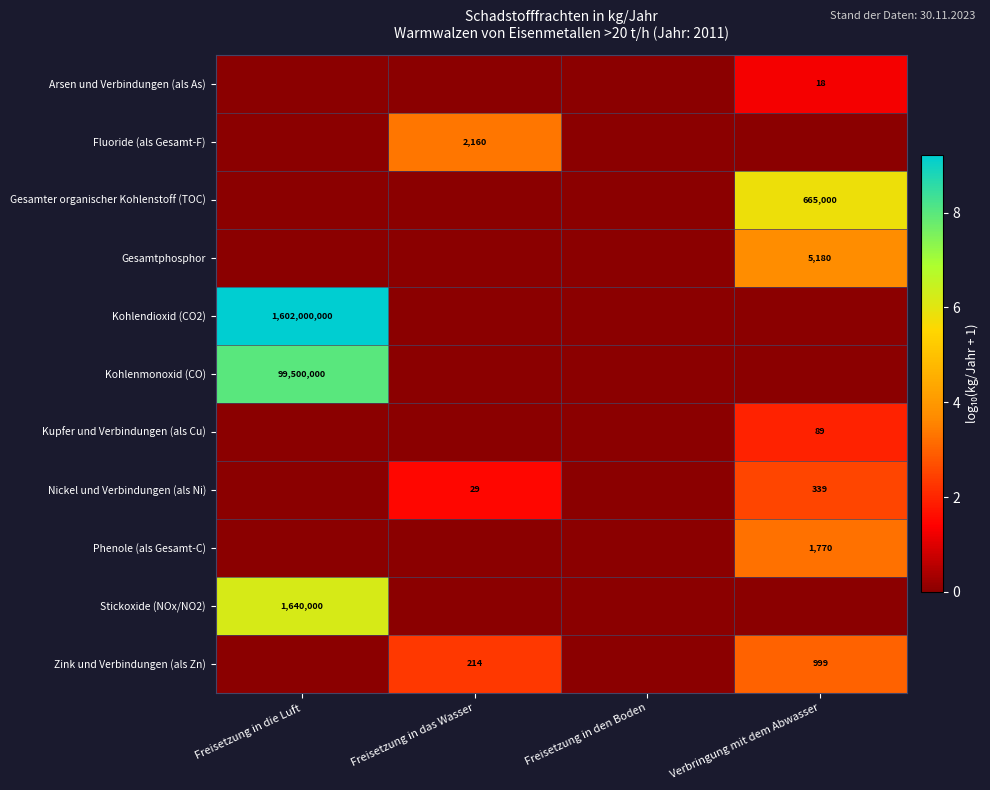

List the series in order of their peak value, highest first.

Kohlendioxid (CO2), Kohlenmonoxid (CO), Stickoxide (NOx/NO2), Gesamter organischer Kohlenstoff (TOC), Gesamtphosphor, Fluoride (als Gesamt-F), Phenole (als Gesamt-C), Zink und Verbindungen (als Zn), Nickel und Verbindungen (als Ni), Kupfer und Verbindungen (als Cu), Arsen und Verbindungen (als As)